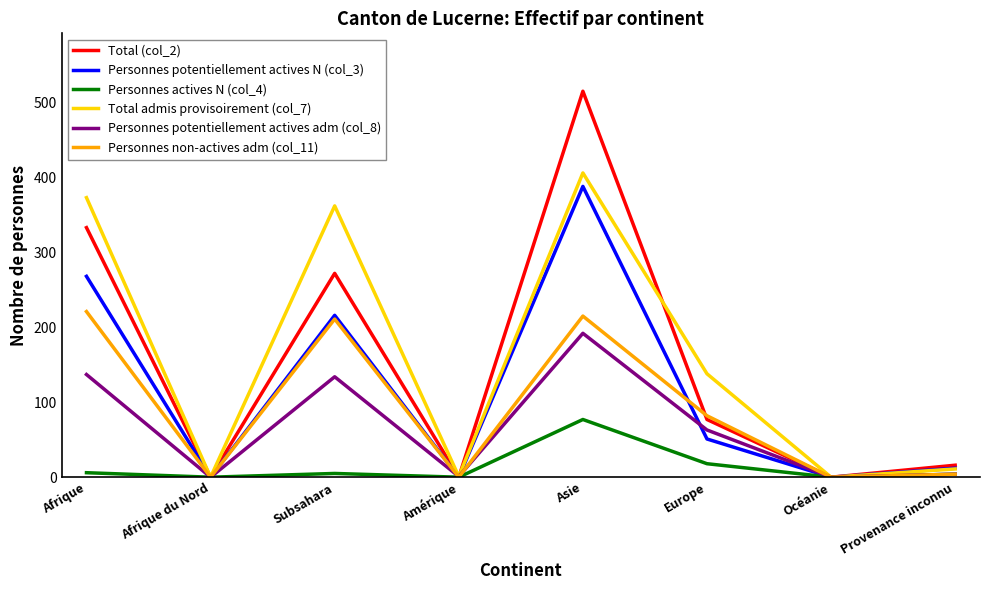

Which category has the highest value across all series?

Asie